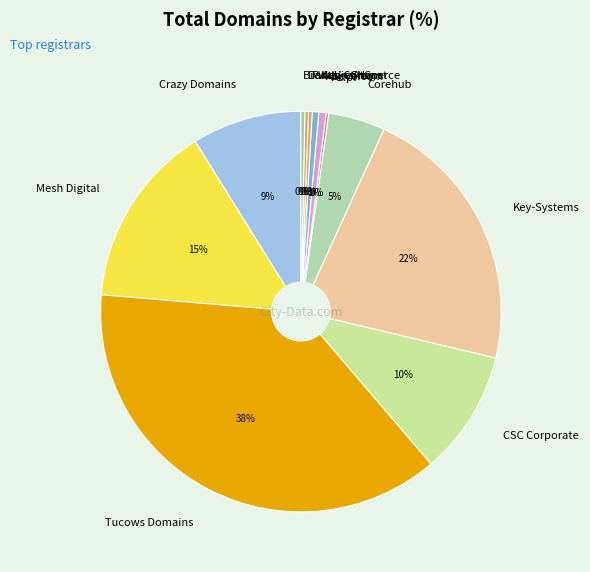

Do Key-Systems and DomainsAtCost together represent more than half of the pie?

No